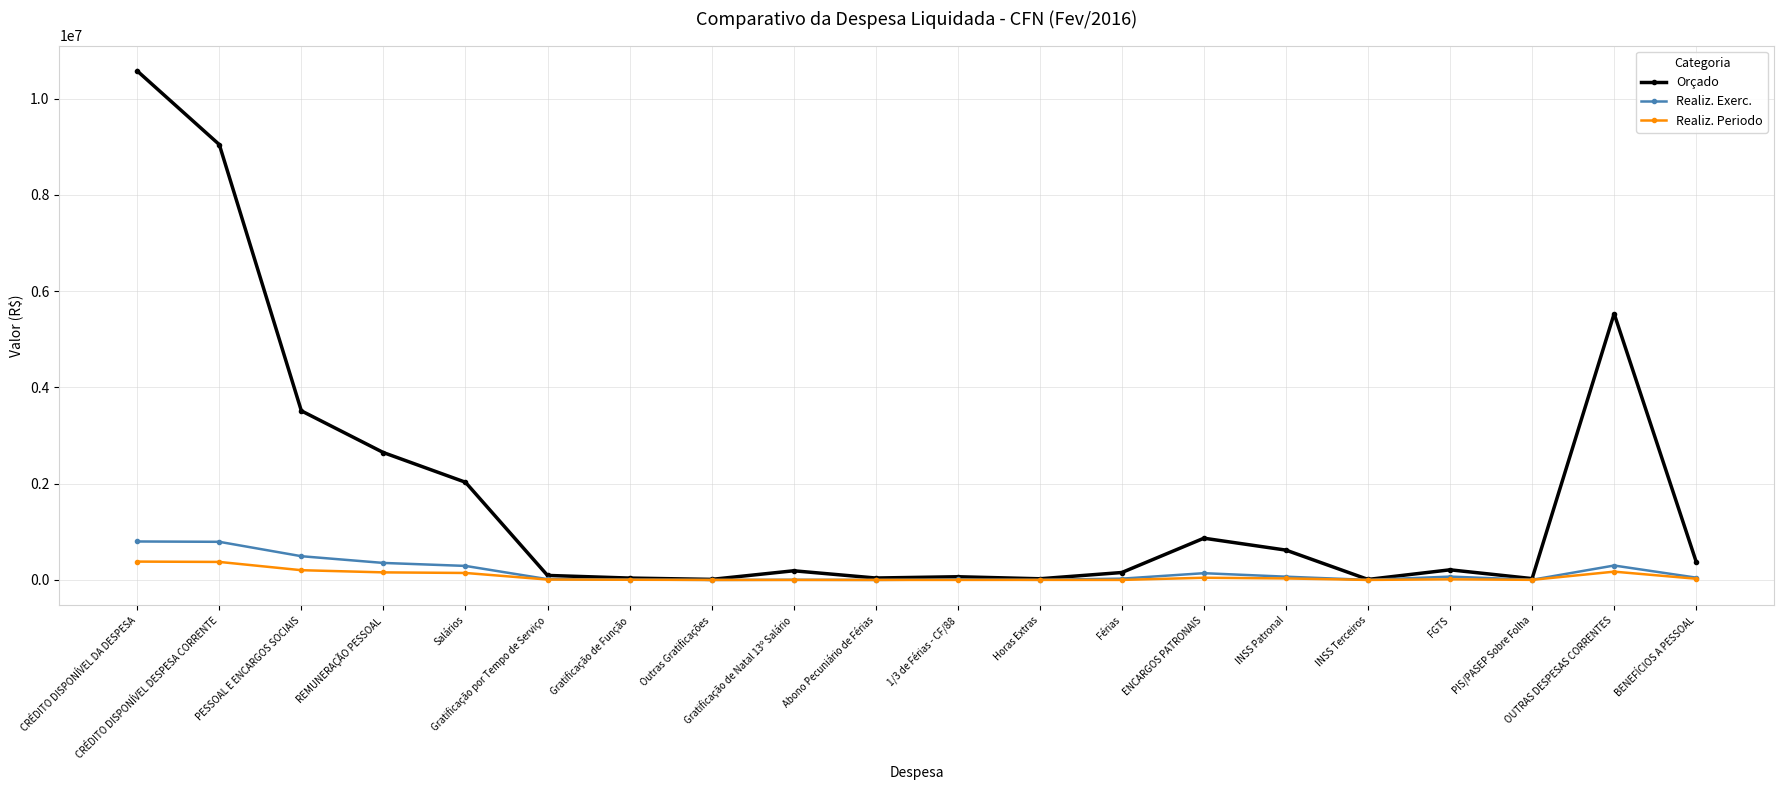

True or false: Orçado has more than 2 interior local peaks.

True